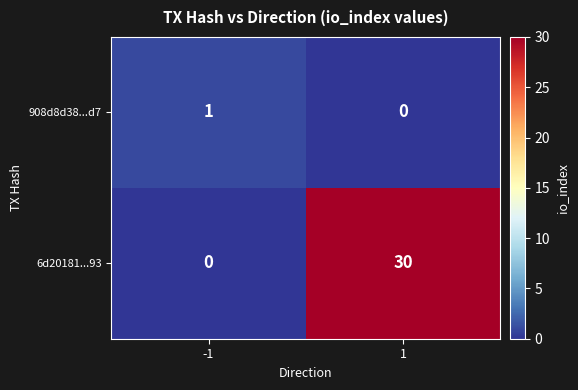

The value of 6d20181...93 at 1 is 30. True or false?

True